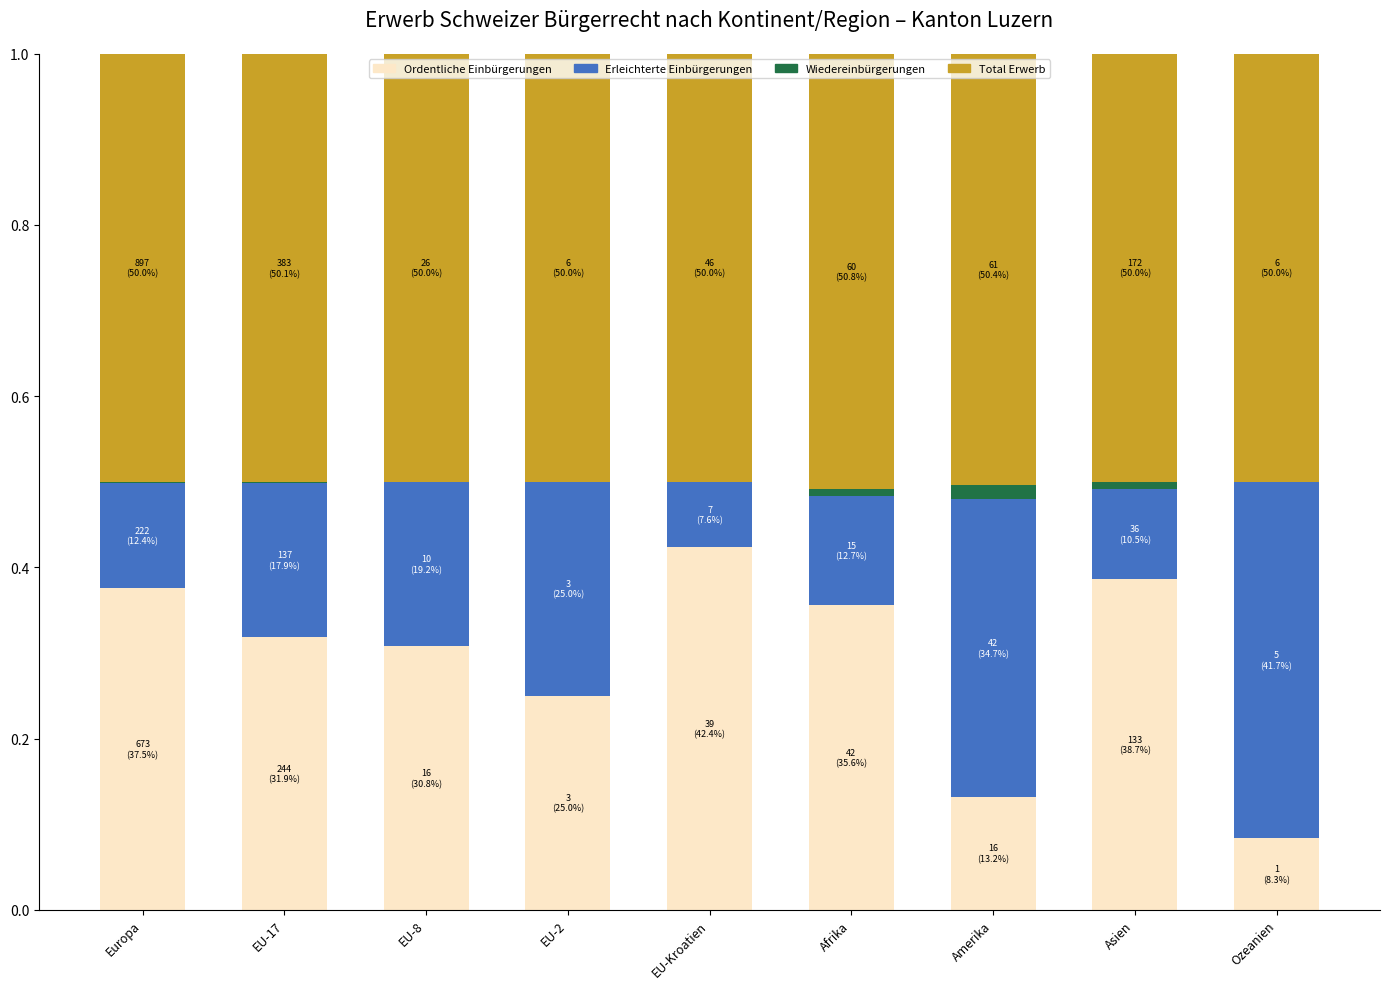

True or false: Ordentliche Einbürgerungen has a value of 0.2 at Amerika.

False